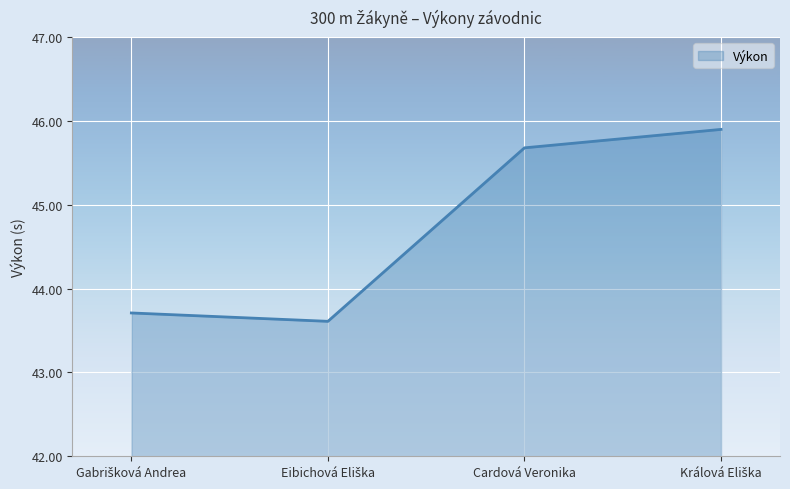

What is the minimum value shown in the chart?

43.6